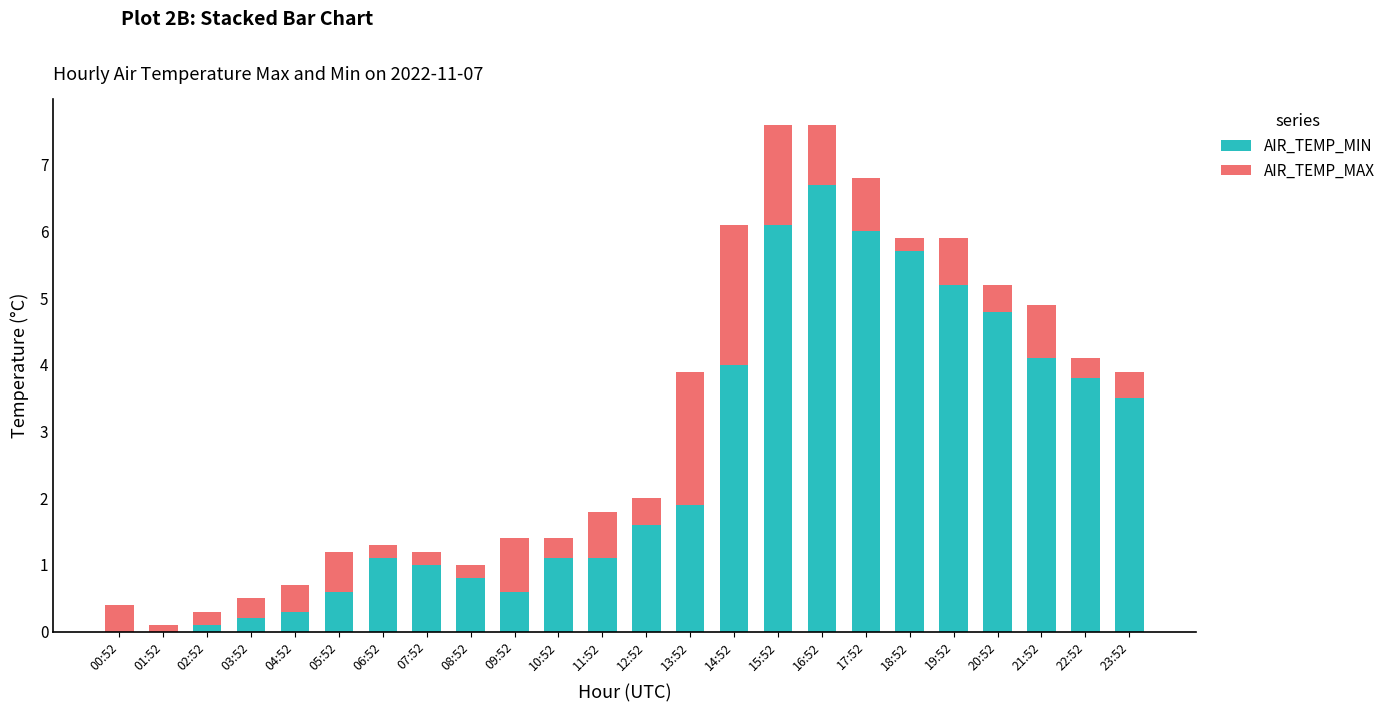

At which label is AIR_TEMP_MIN closest to 3?

23:52